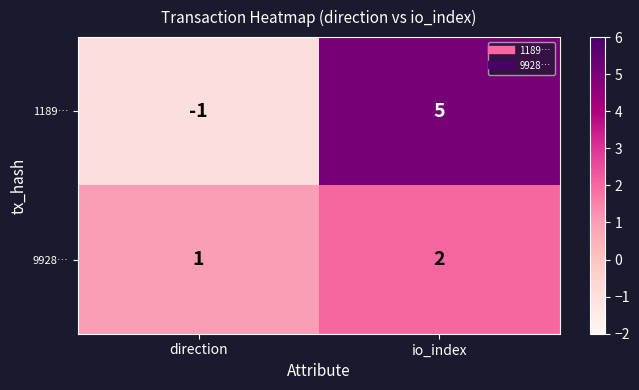

Reading left to right, what are all the values shown in this chart?

1189…: direction=-1	io_index=5
9928…: direction=1	io_index=2